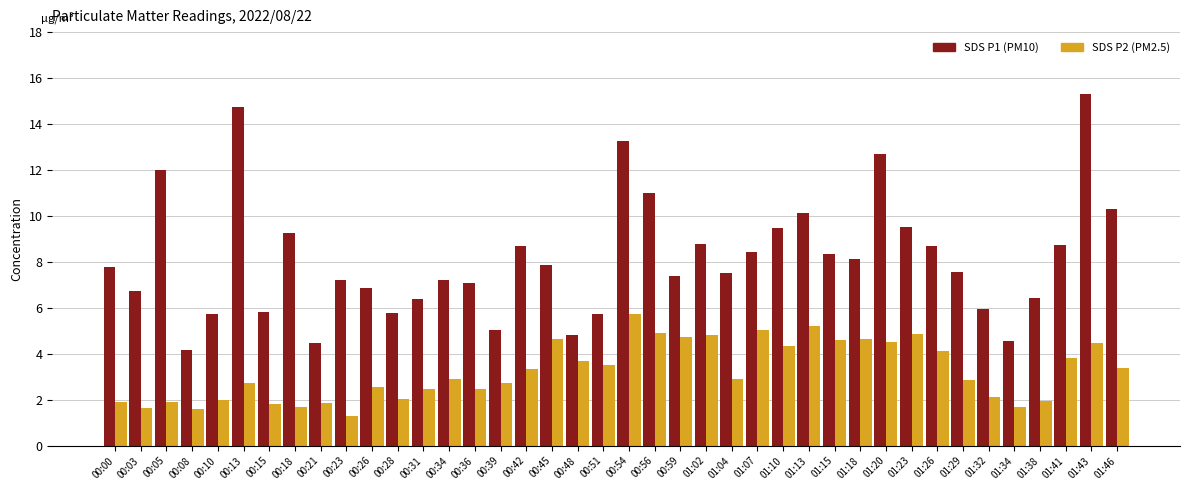

At which category is the sum across all series the highest?

01:43